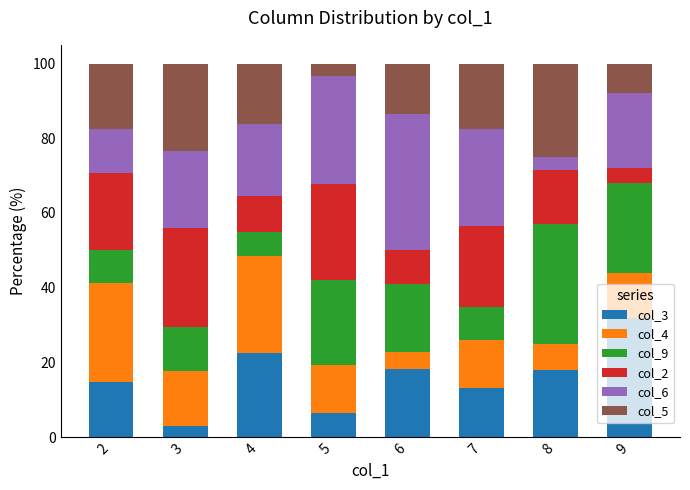

Is it true that col_3 equals 4.5 at 8?

False